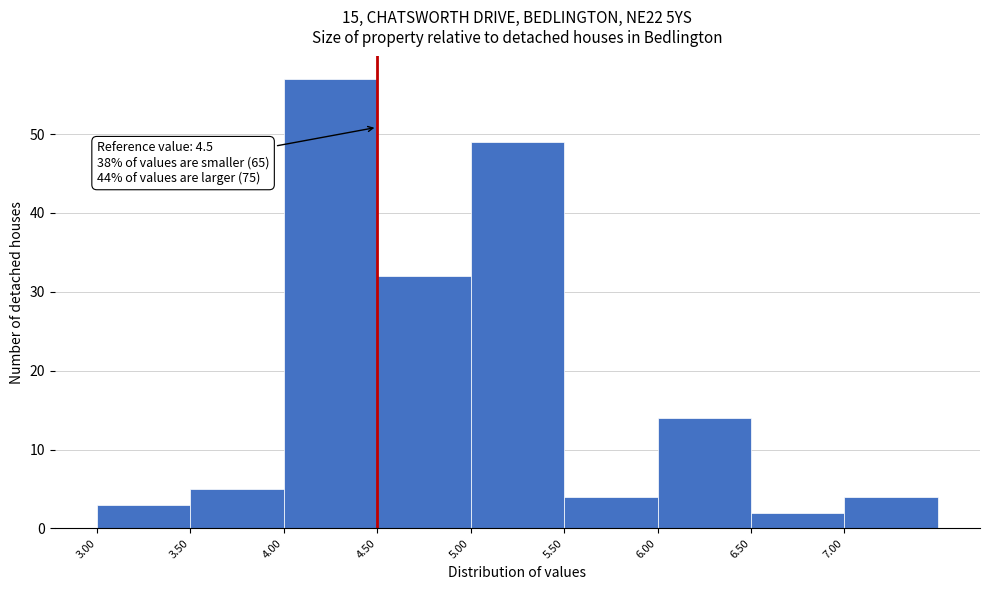

Over which range of the x-axis is the bar tallest?

4.0 to 4.5